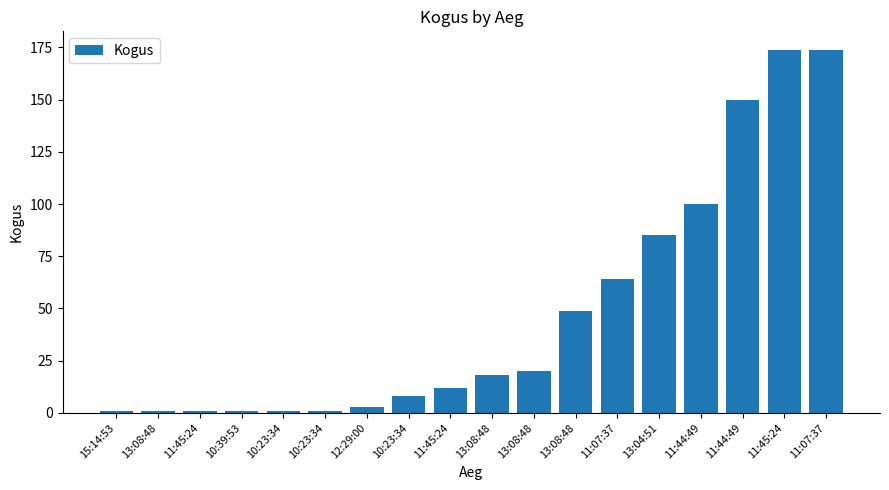

What is the smallest value displayed?

1